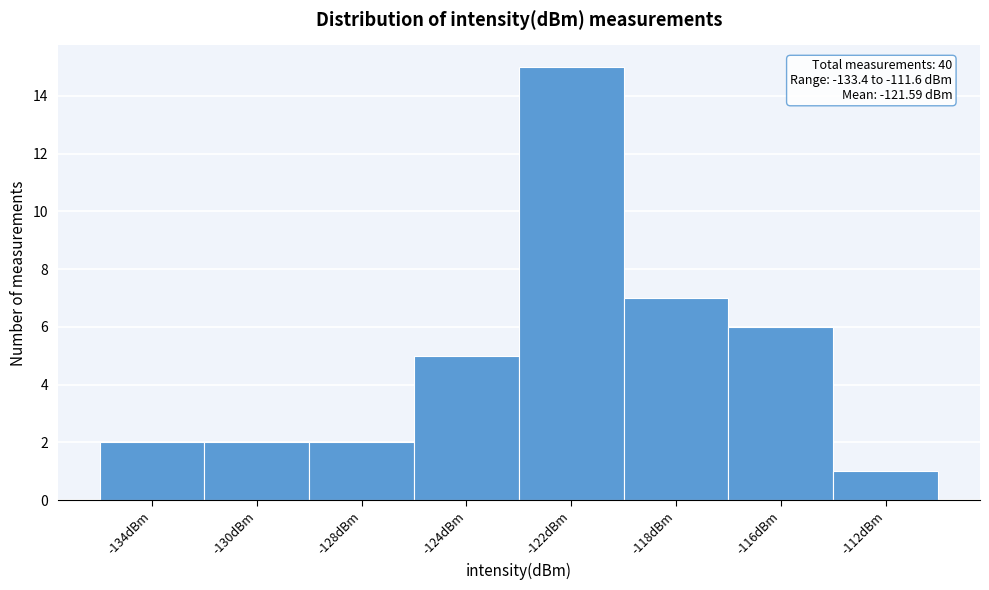

Reading right to left, list all the values displayed in this chart.

1	6	7	15	5	2	2	2